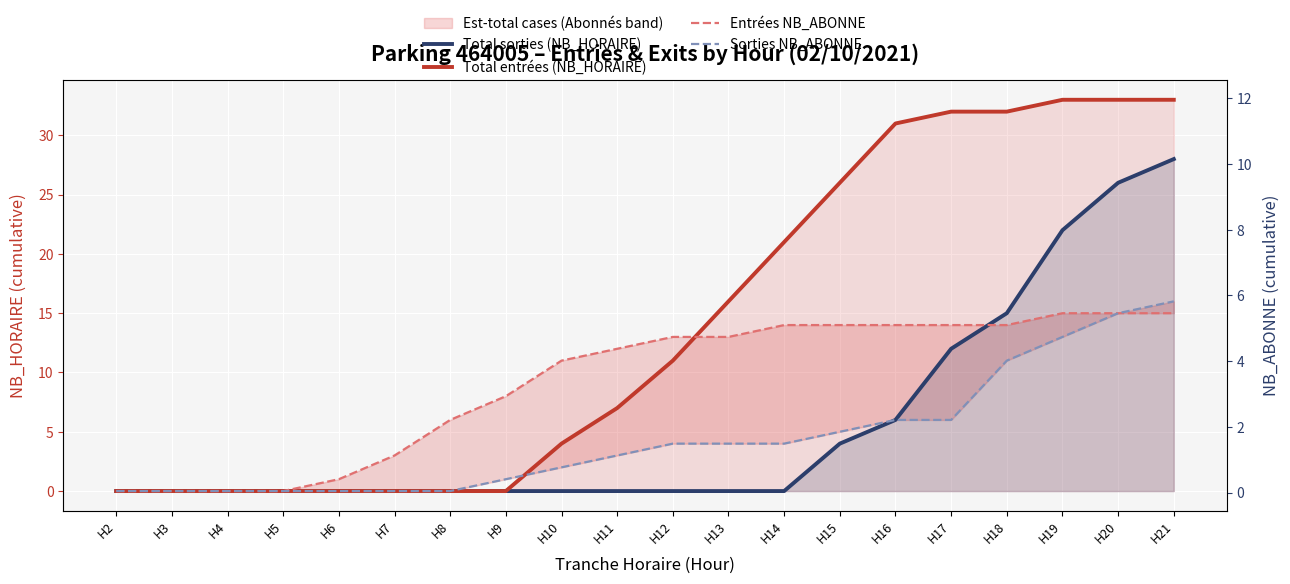

What is the difference between the maximum and second lowest values in the Sorties NB_ABONNE series?

16